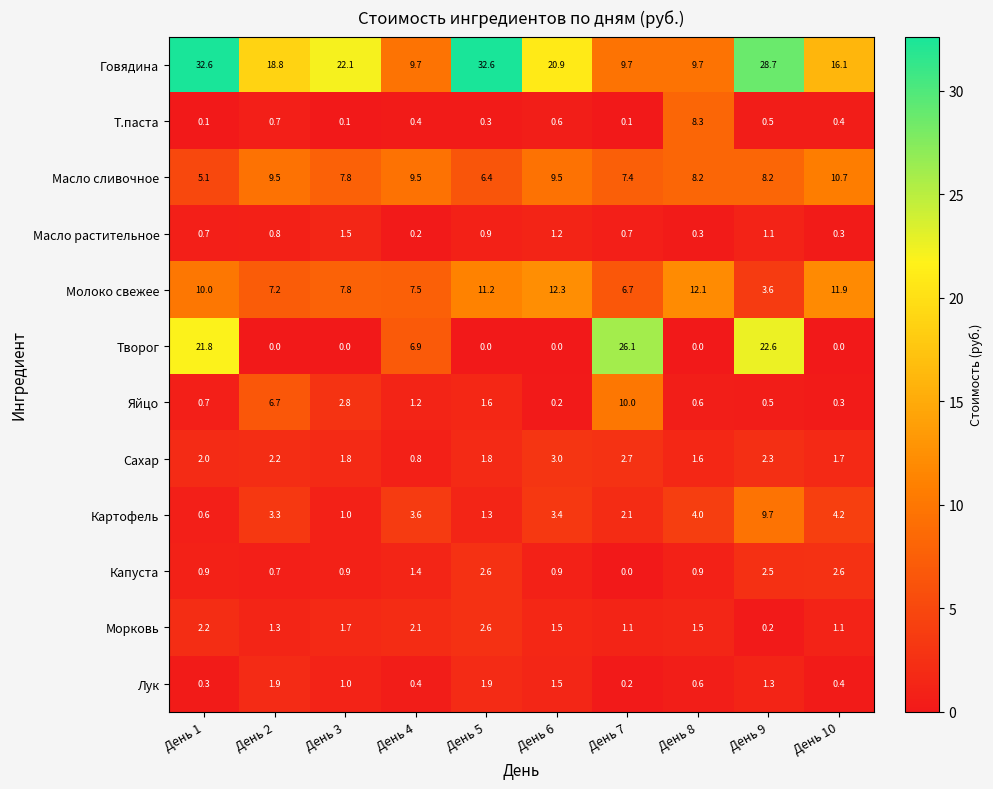

At which label does Лук reach its minimum?

День 7